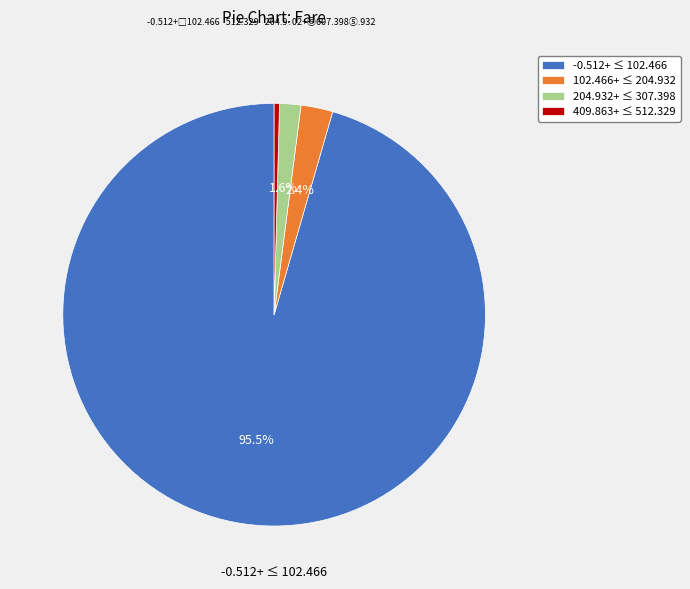

Which has a higher value, -0.512+ ≤ 102.466 or 409.863+ ≤ 512.329?

-0.512+ ≤ 102.466